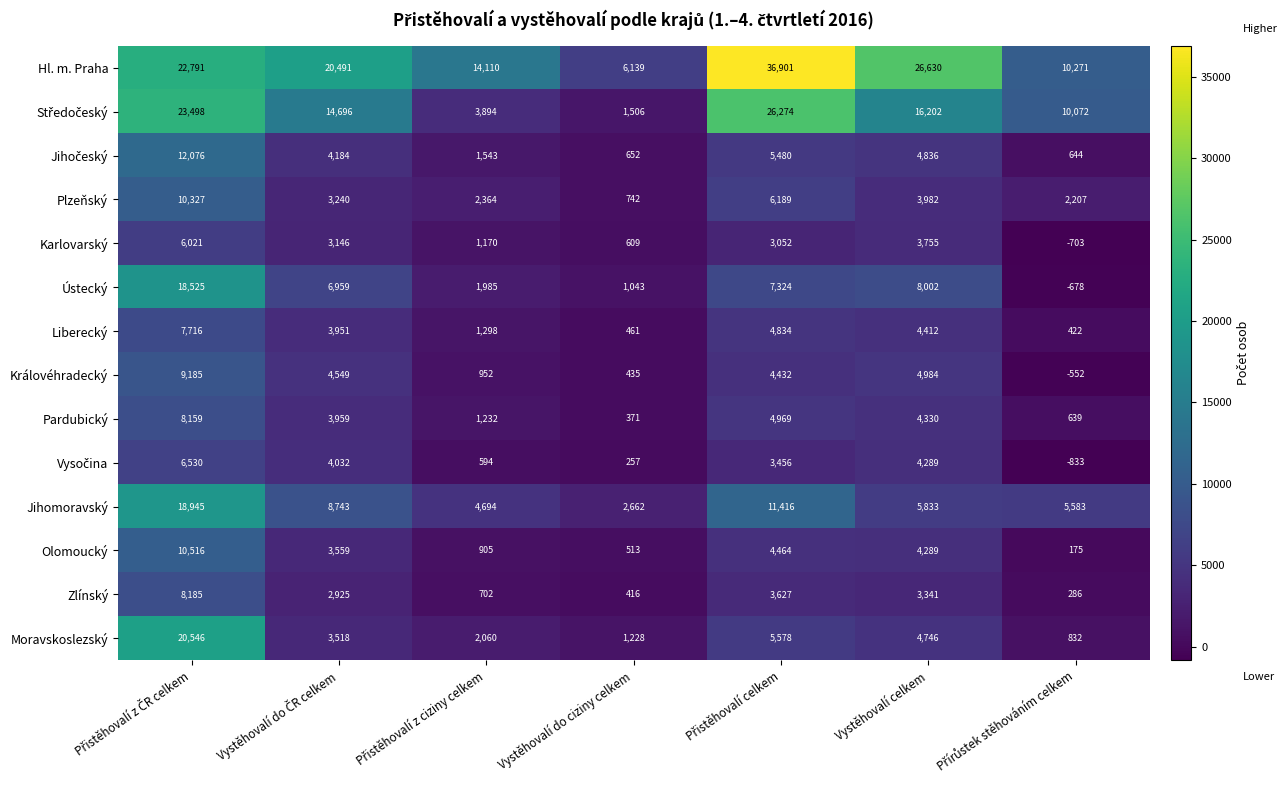

At how many categories does at least one series exceed 21540?

3